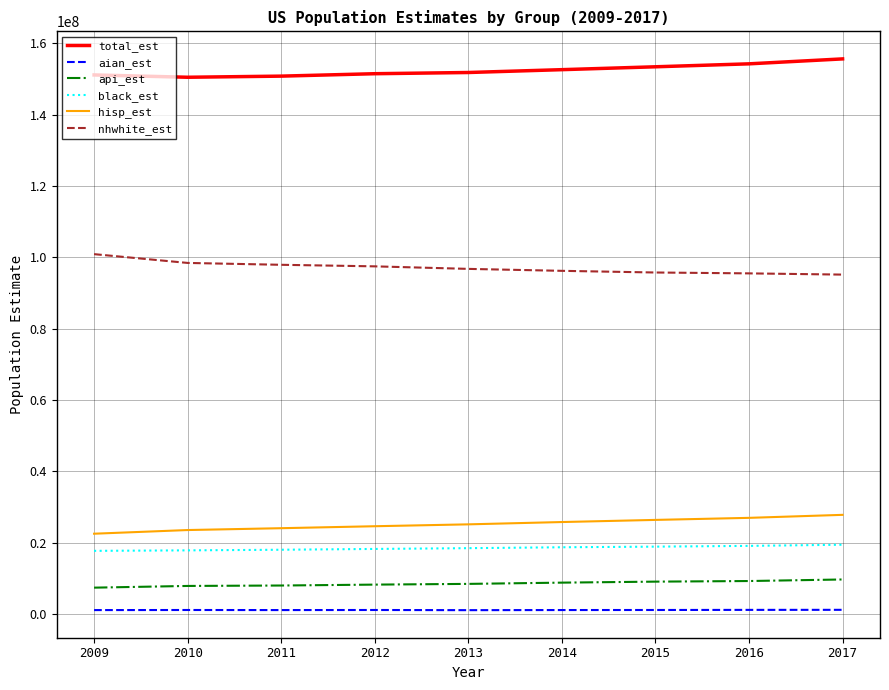

What is the greatest value displayed?

155622903